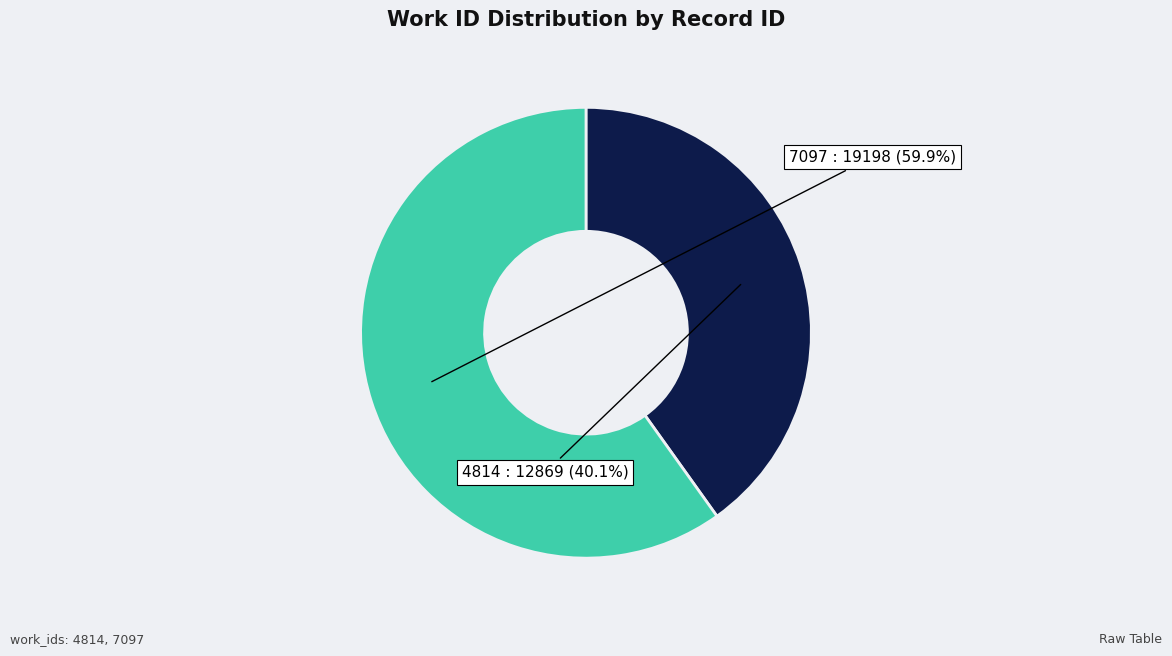

Rank the categories by value from lowest to highest.

4814, 7097